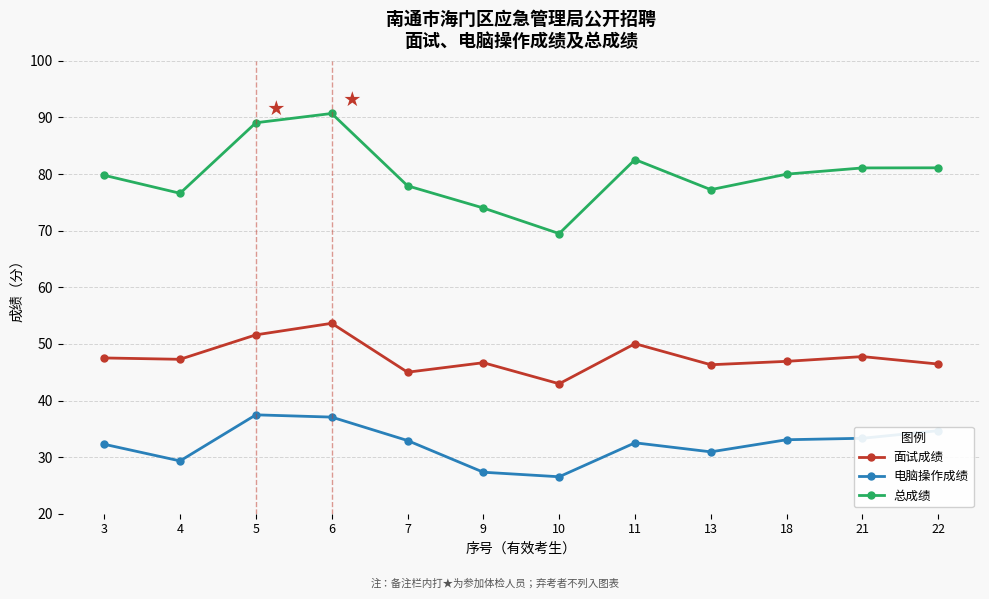

Is the value of 电脑操作成绩 at 13 greater than the value of 面试成绩 at 13?

No